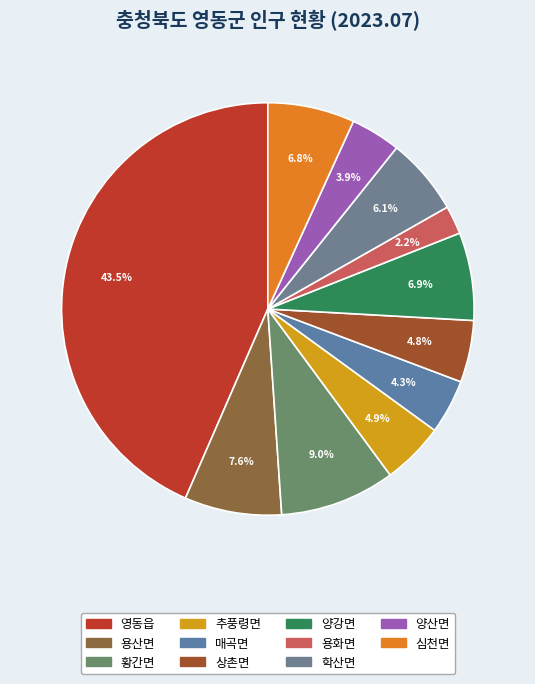

To the nearest percent, what is the difference between the 영동읍 and 황간면 slice percentages?

34%